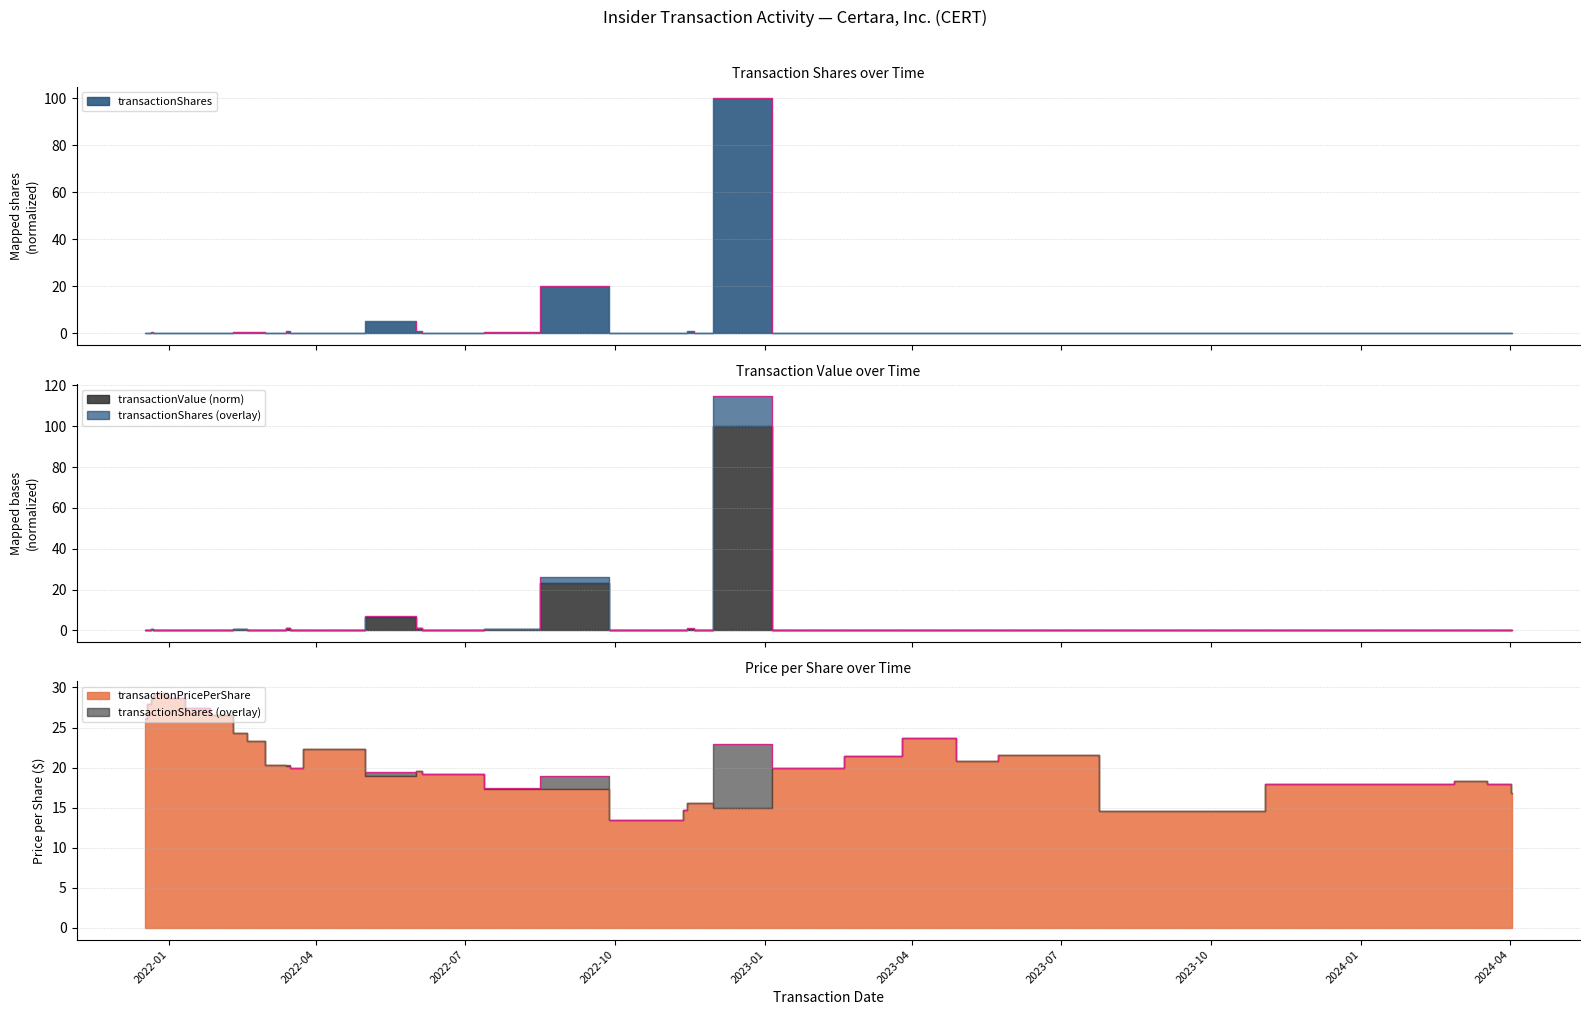

Rank the categories by transactionShares value from lowest to highest.

2022-11-09, 2021-12-27, 2022-03-16, 2024-03-04, 2024-04-01, 2022-04-01, 2021-12-17, 2022-01-18, 2022-01-20, 2023-04-14, 2023-05-11, 2024-02-20, 2023-12-26, 2024-02-12, 2021-12-20, 2022-06-08, 2023-03-06, 2022-11-14, 2024-04-02, 2023-02-02, 2023-06-05, 2021-12-22, 2021-12-23, 2022-03-11, 2022-01-03, 2022-02-01, 2022-11-22, 2023-09-11, 2021-12-22, 2022-02-18, 2022-02-17, 2022-08-16, 2022-03-16, 2022-06-02, 2022-11-14, 2022-05-31, 2022-08-16, 2022-12-08